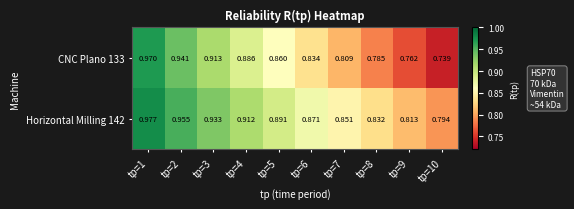

Rank the series by their average value, from lowest to highest.

CNC Plano 133, Horizontal Milling 142